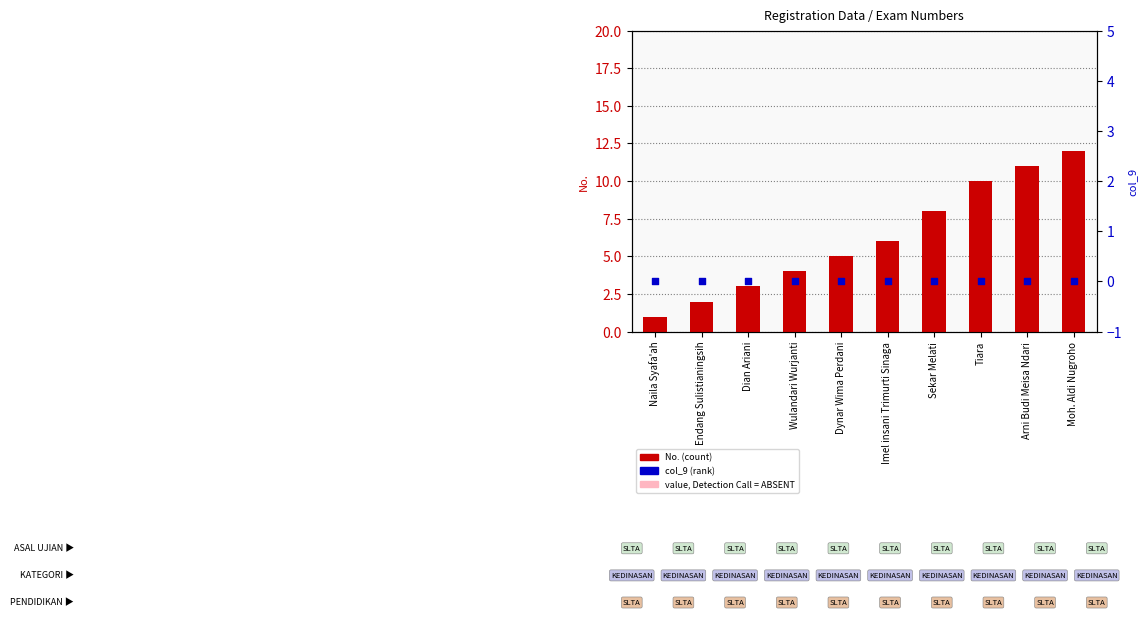

Is the value of col_9 at Moh. Aldi Nugroho greater than the value of No. at Wulandari Wurjanti?

No